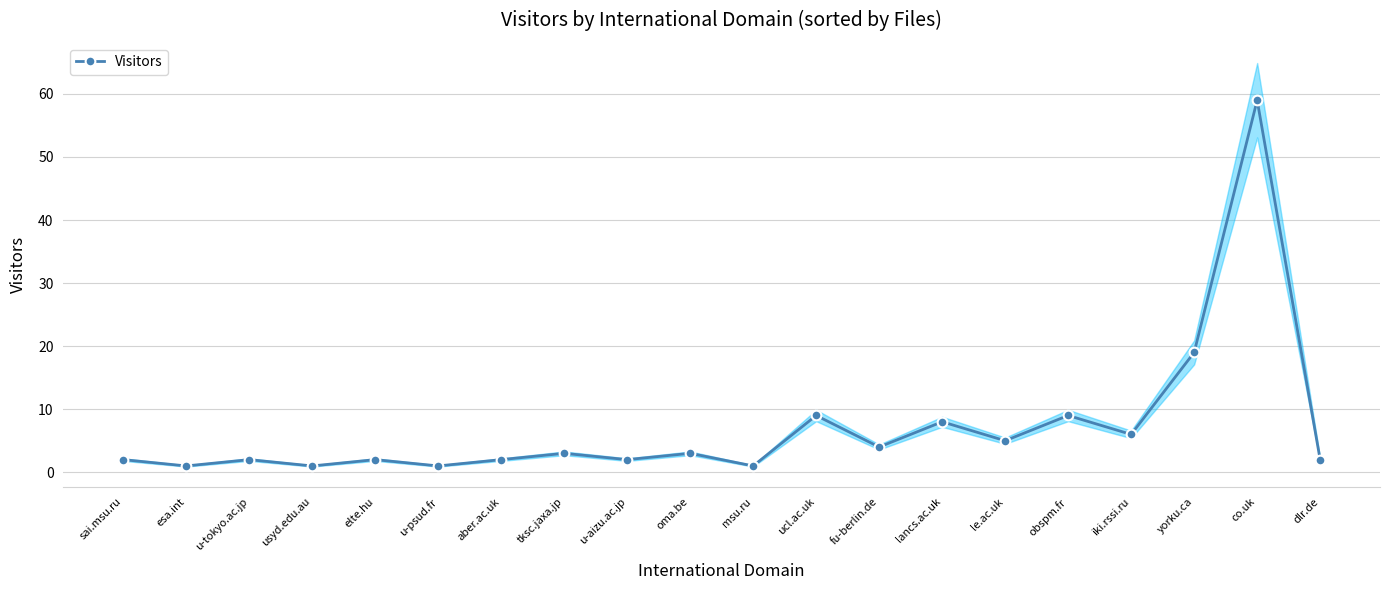

At which label is the value closest to 30?

yorku.ca